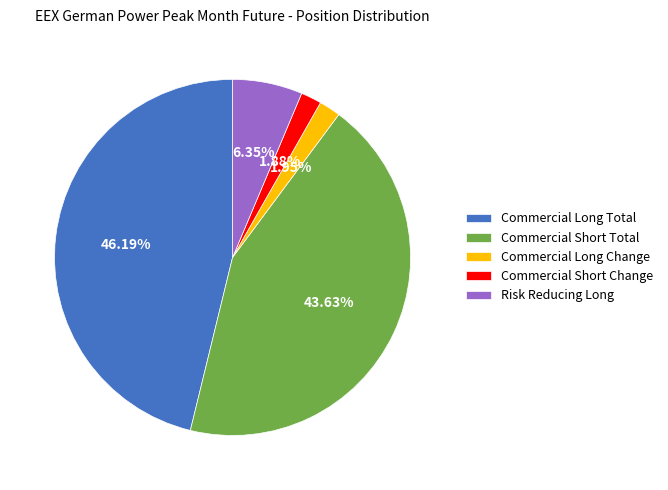

To the nearest percent, what is the combined percentage of Commercial Short Change and Commercial Long Change?

4%